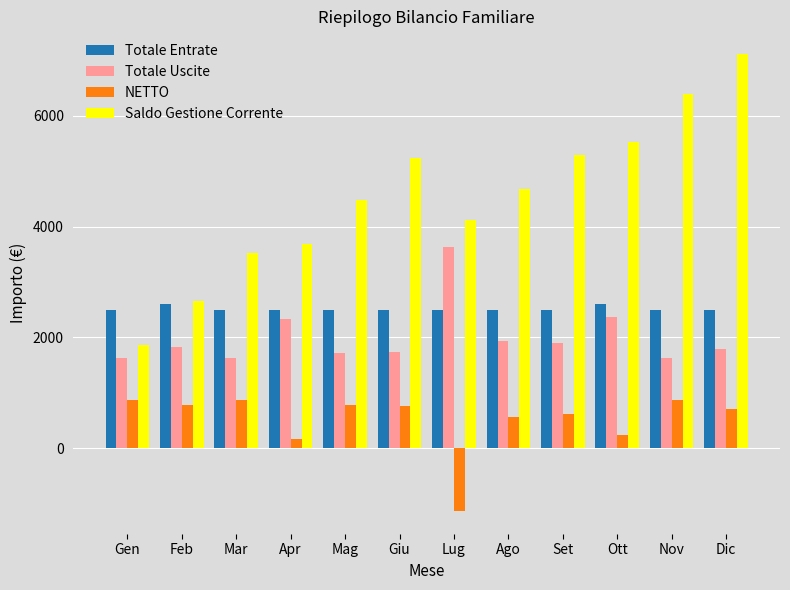

The Saldo Gestione Corrente series shows 8388 at Giu. True or false?

False